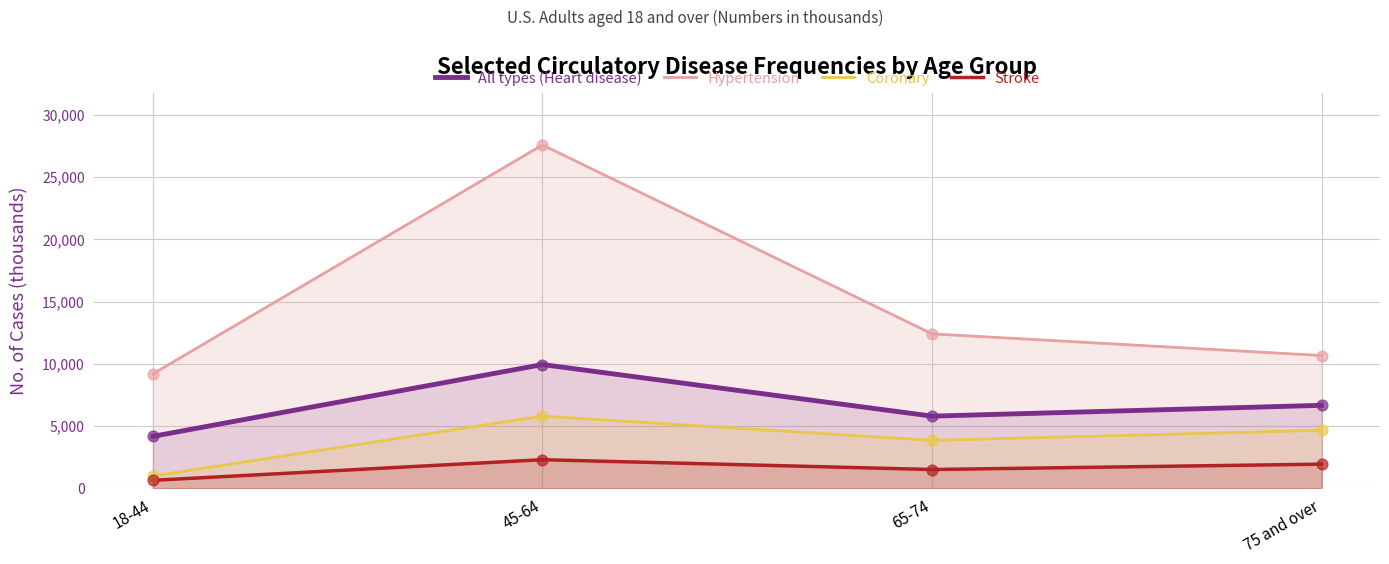

Which series reaches the maximum Y coordinate?

Hypertension